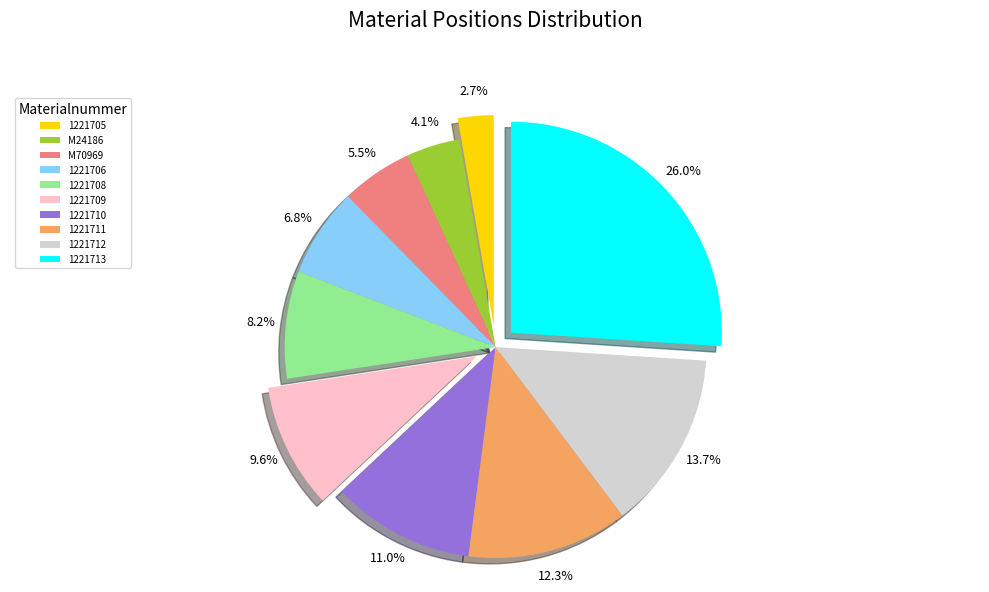

How many slices are in this pie chart?

10